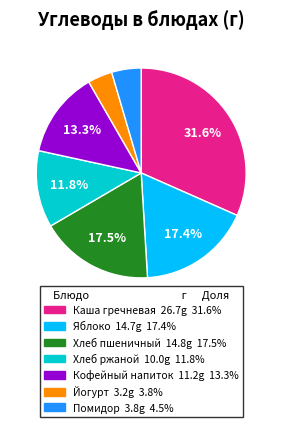

Does Хлеб ржаной account for over 50% of the chart?

No